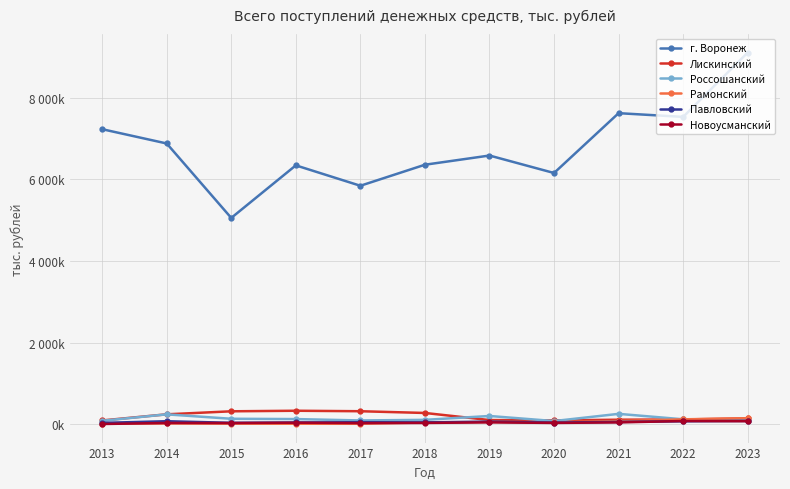

Is the value of г. Воронеж at 2018 greater than the value of Лискинский at 2017?

Yes